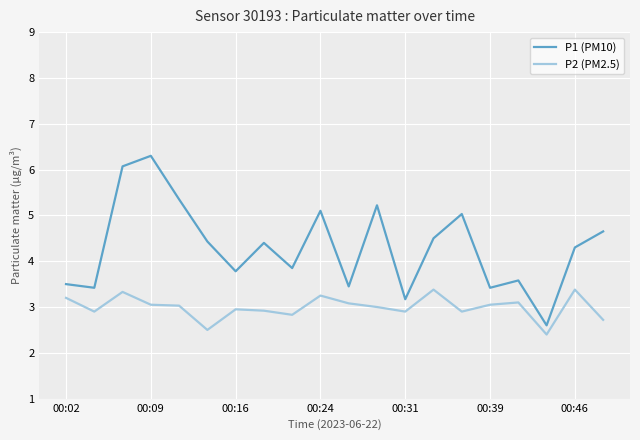

Which series has the widest spread of values?

P1 (PM10)